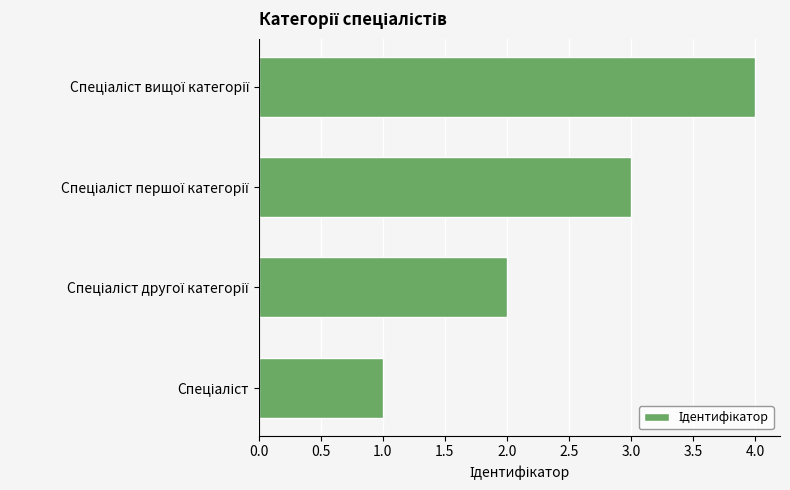

What is the sum of all values?

10